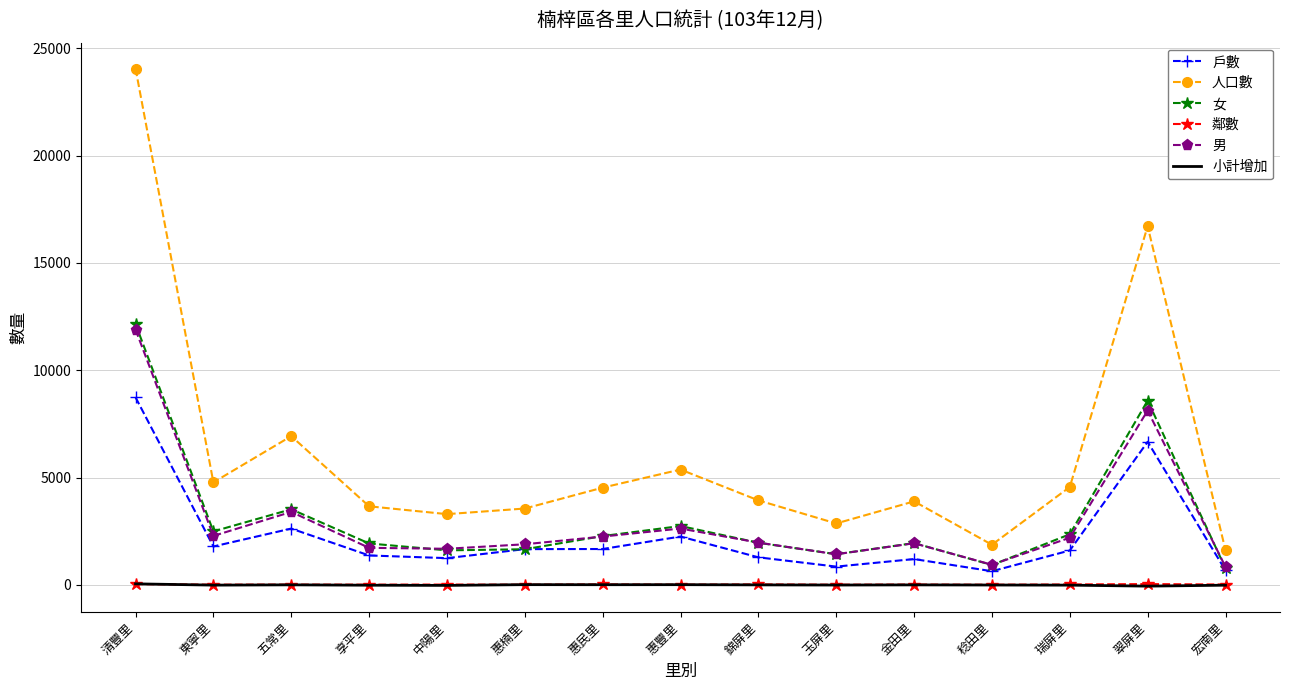

True or false: 戶數 and 鄰數 cross at least once.

False